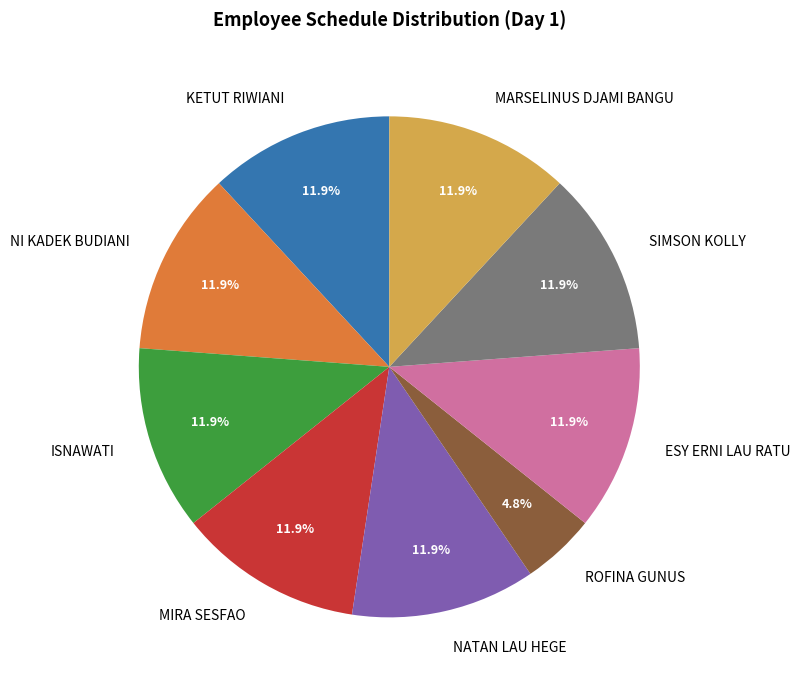

How much of the chart is everything except ISNAWATI?

88.1%